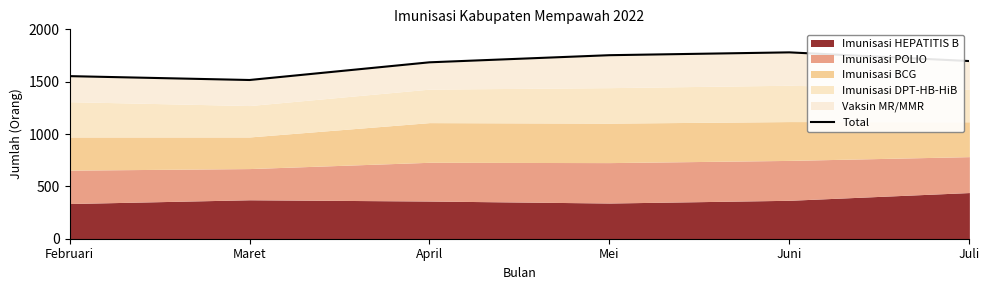

The chart shows a value of 1116 at April. True or false?

False